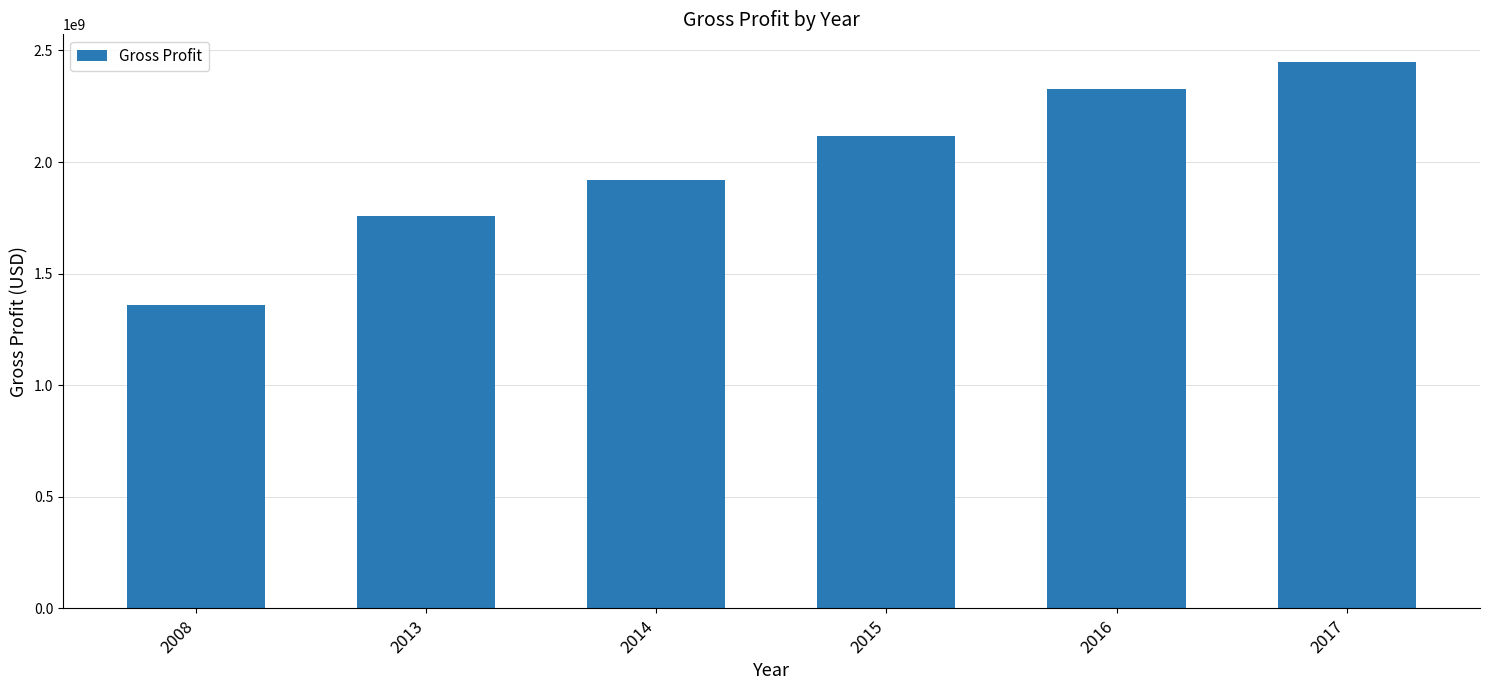

Count the number of data series in this chart.

1